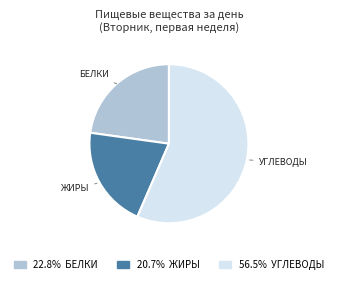

Does any single category account for the majority?

Yes